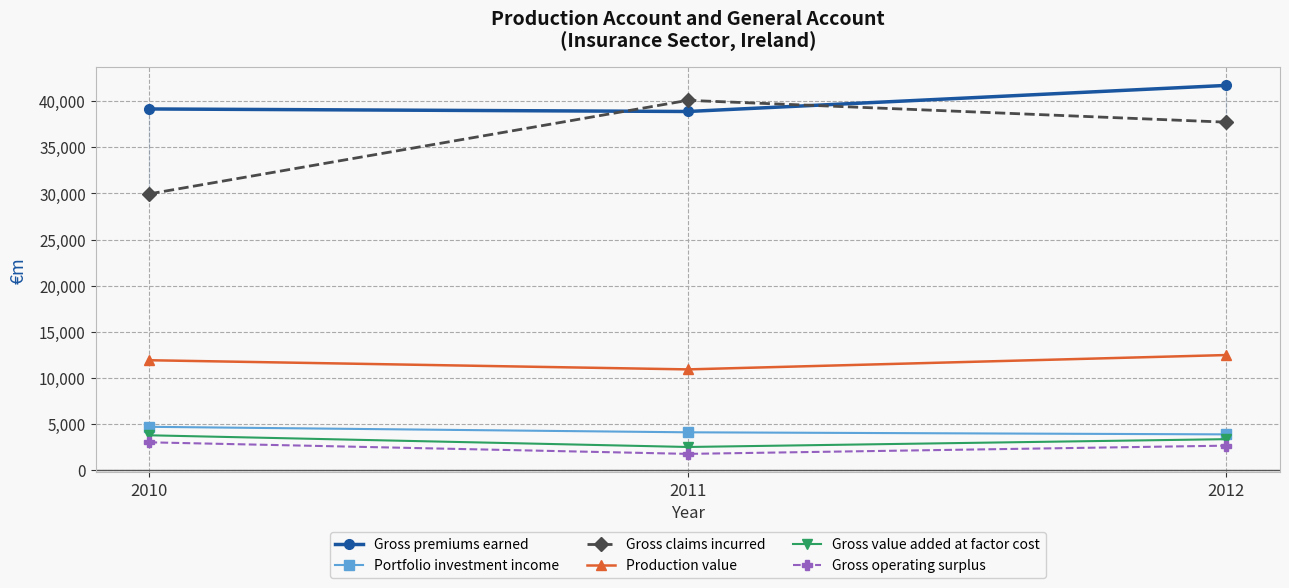

The Gross value added at factor cost series shows 5337 at 2010. True or false?

False